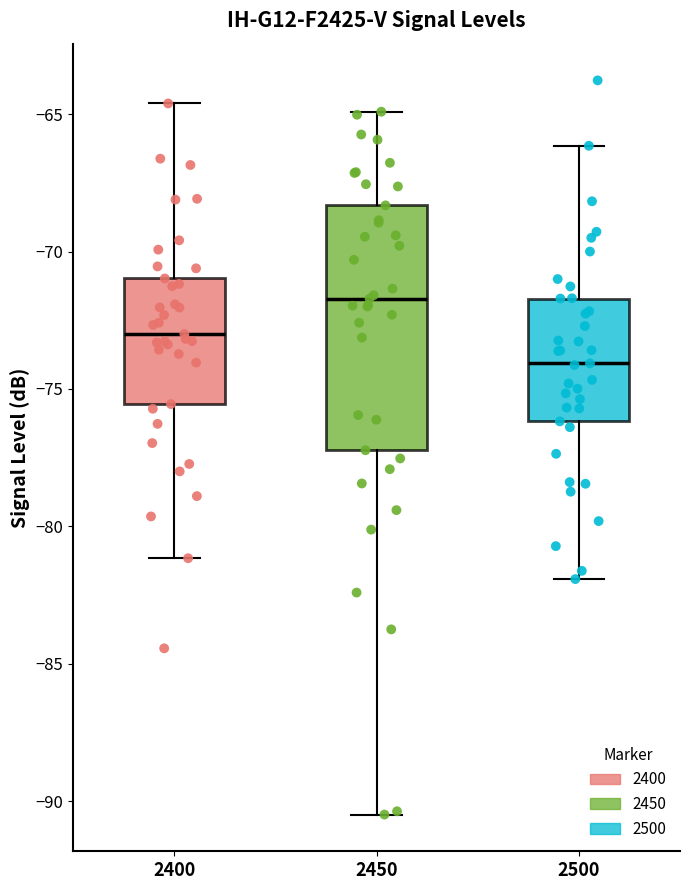

Reading left to right, transcribe this box plot: for each box, give where its median line is, the range the box spans, and where its two whiskers end, as read against the y-axis. The values are not printed on the chart, so give them approximately, as read against the axis.

2400: median -73.0, box -75.5 to -71.0, whiskers -81.0 to -64.5
2450: median -71.5, box -77.0 to -68.5, whiskers -90.5 to -65.0
2500: median -74.0, box -76.0 to -71.5, whiskers -82.0 to -66.0